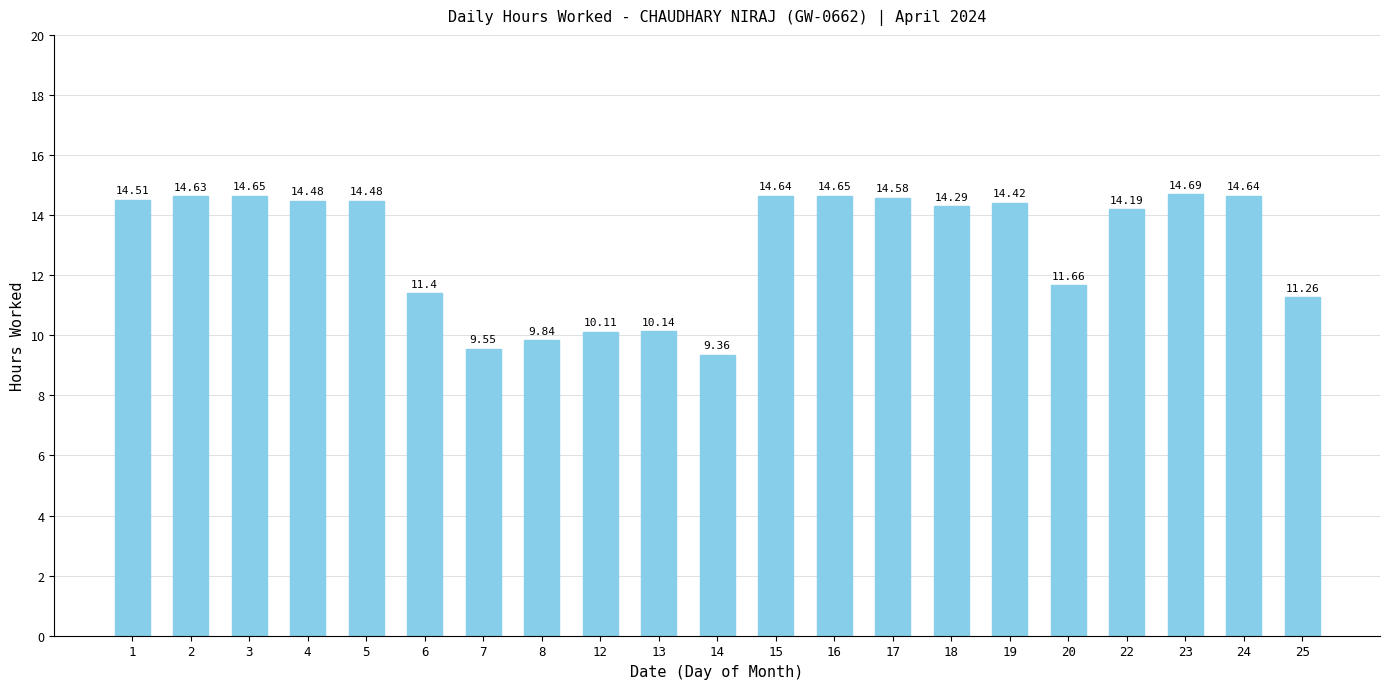

Does the chart contain stacked bars?

No